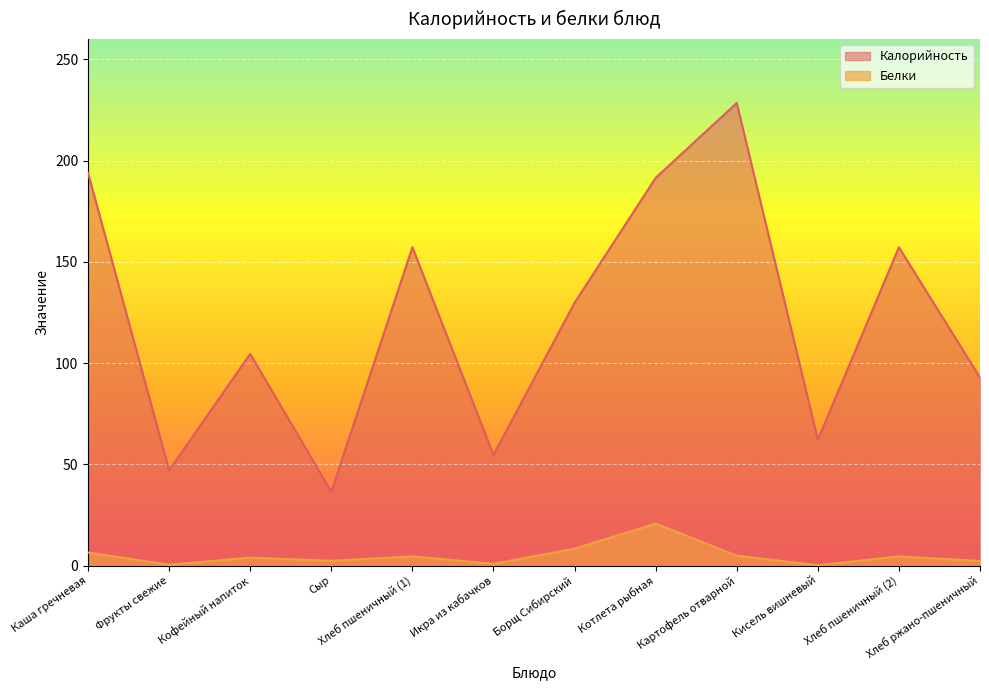

Reading left to right, list all the values displayed in this chart.

Калорийность: Каша гречневая=193.9	Фрукты свежие=47.0	Кофейный напиток=104.5	Сыр=36.4	Хлеб пшеничный (1)=157.2	Икра из кабачков=54.6	Борщ Сибирский=129.8	Котлета рыбная=191.5	Картофель отварной=228.4	Кисель вишневый=62.1	Хлеб пшеничный (2)=157.2	Хлеб ржано-пшеничный=92.8
Белки: Каша гречневая=6.4	Фрукты свежие=0.4	Кофейный напиток=3.9	Сыр=2.3	Хлеб пшеничный (1)=4.5	Икра из кабачков=0.8	Борщ Сибирский=8.3	Котлета рыбная=20.7	Картофель отварной=4.9	Кисель вишневый=0.1	Хлеб пшеничный (2)=4.5	Хлеб ржано-пшеничный=2.2